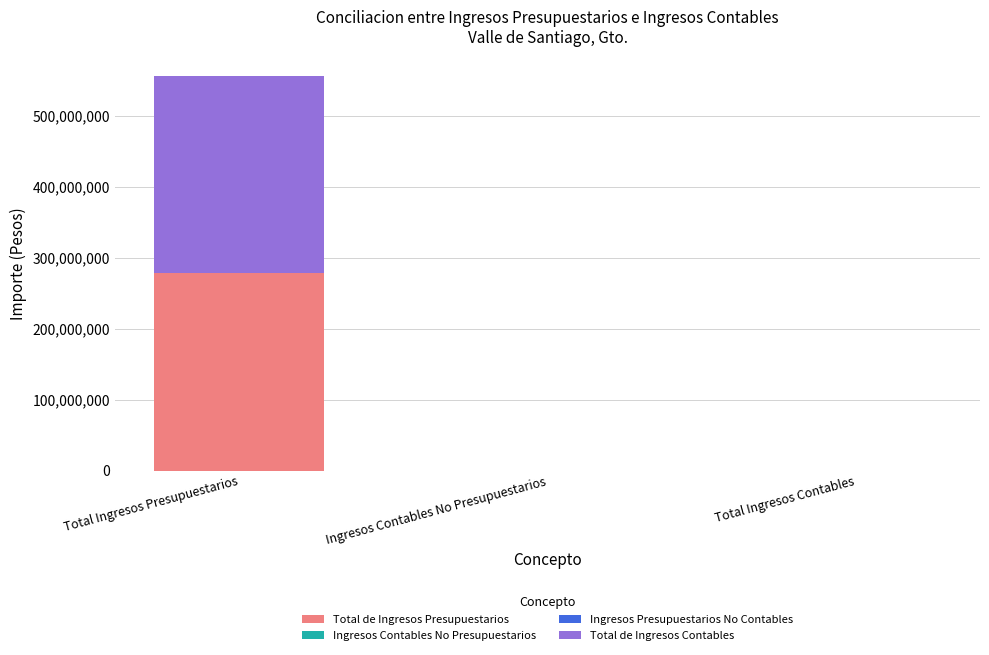

Is it true that Total de Ingresos Presupuestarios equals 0.0 at Ingresos Contables No Presupuestarios?

True